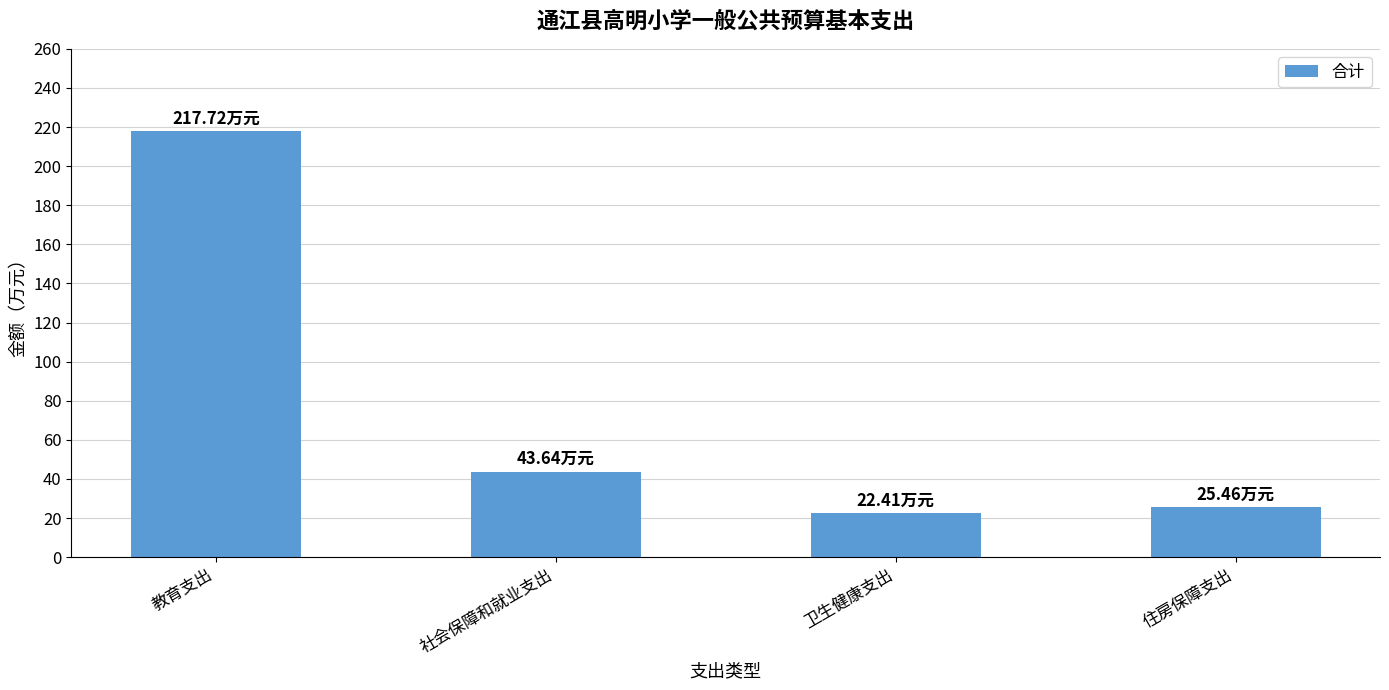

What is the difference between the maximum and minimum values?

195.3